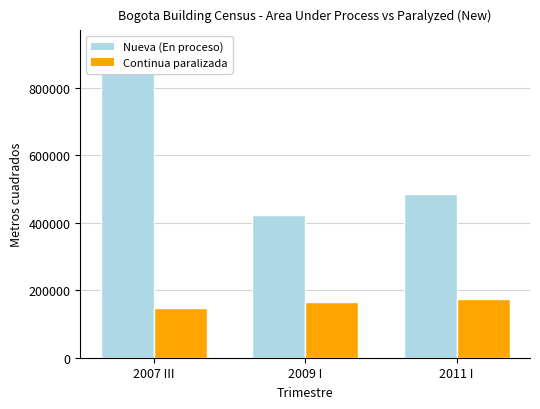

Which has a higher value, 2009 I or 2007 III?

2007 III